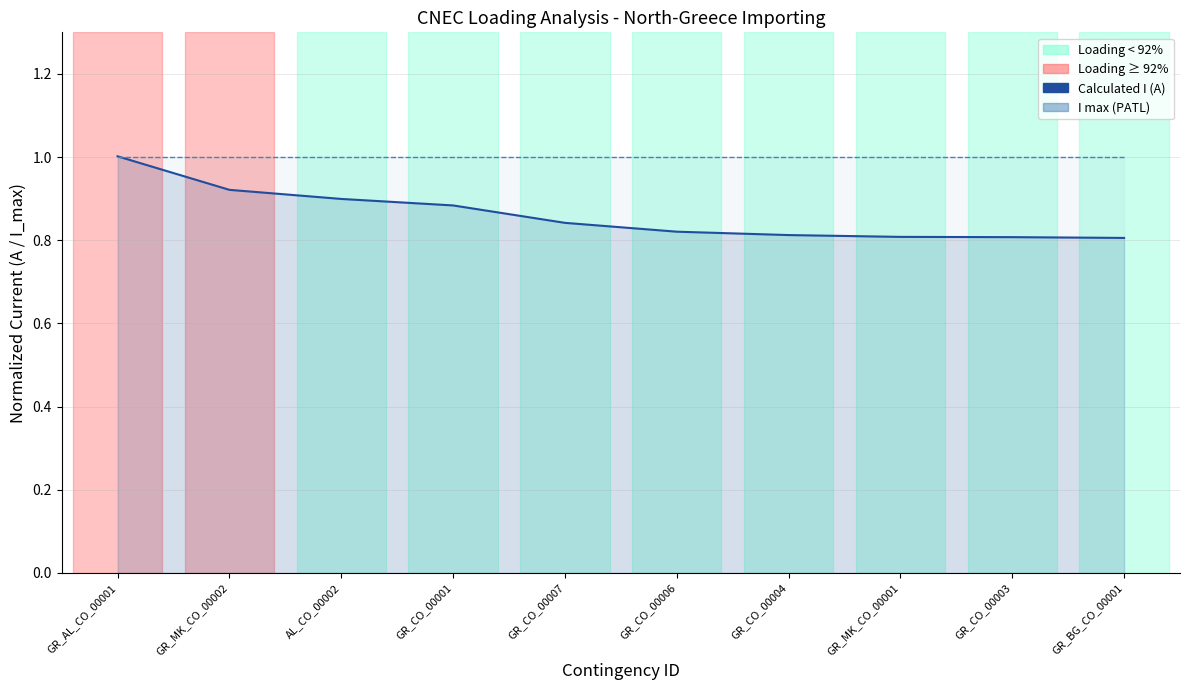

Which series has the largest range (max minus min)?

Calculated I (A)